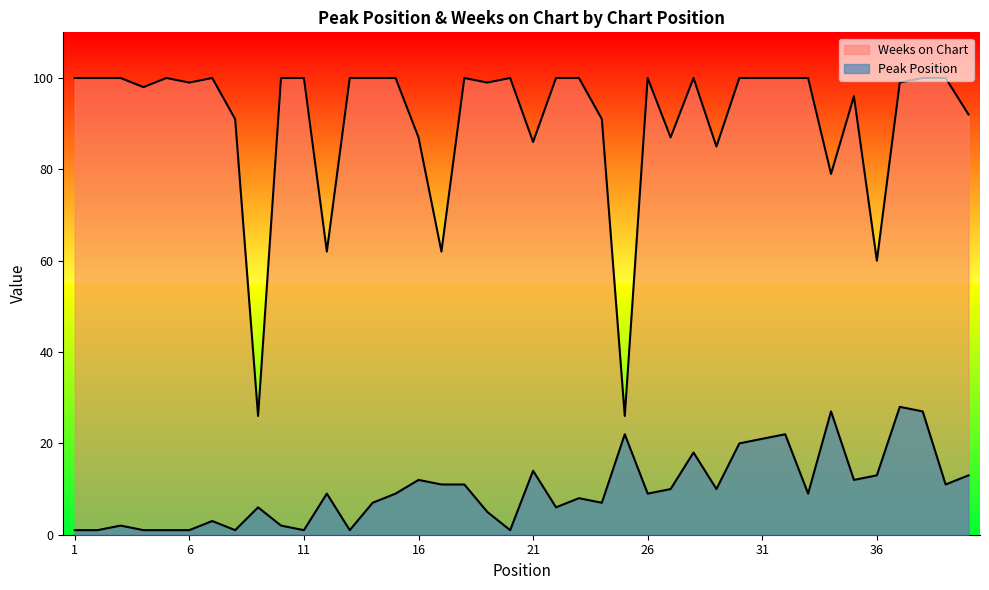

What are all the series names shown in the legend?

Peak Position, Weeks on Chart